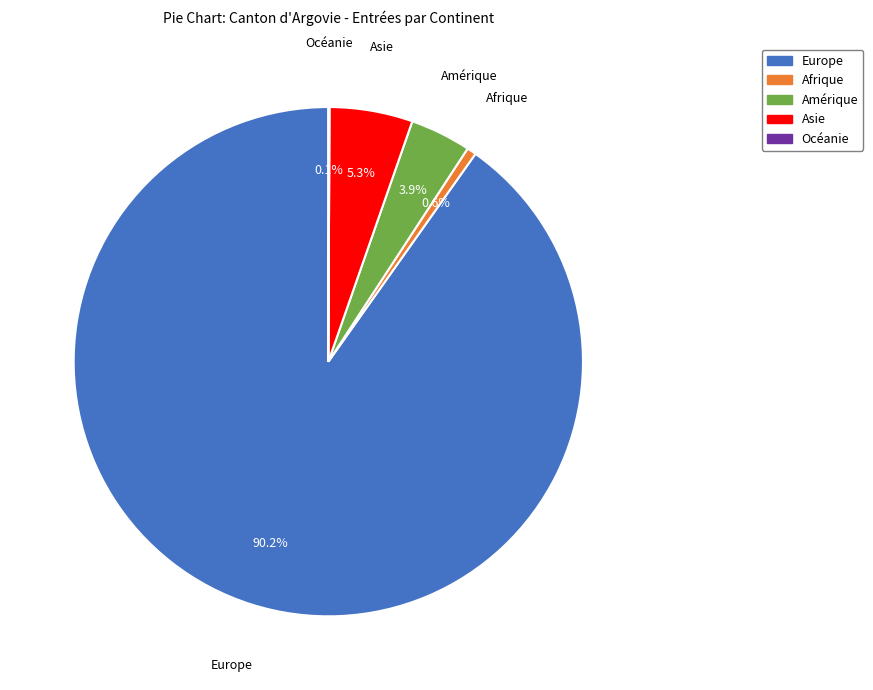

To the nearest percent, what percentage of the pie is Amérique?

4%